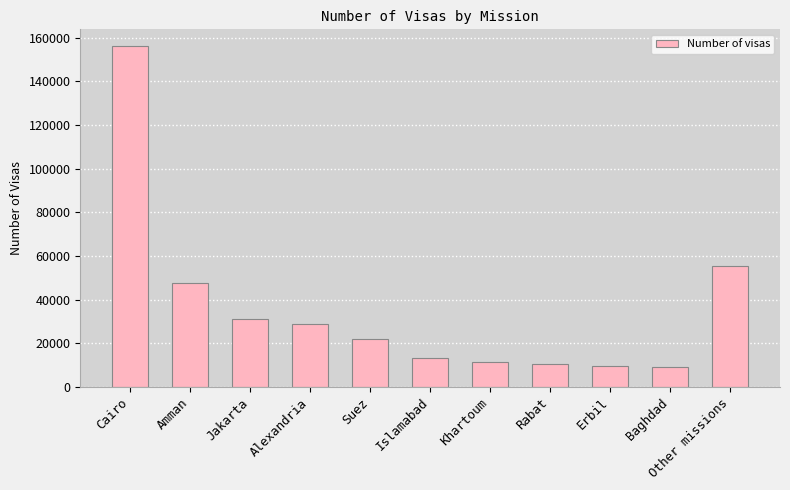

What is the greatest value displayed?

156002